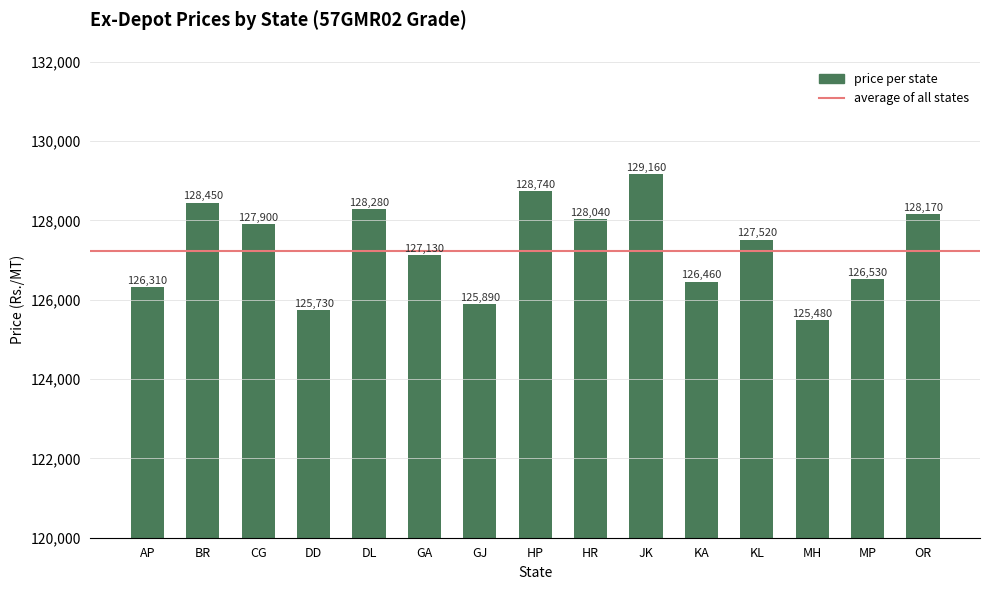

Between GJ and JK, which is larger?

JK